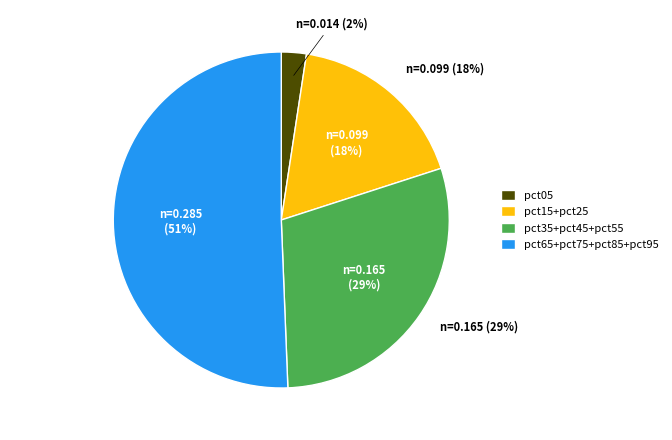

True or false: pct05 accounts for 2% of the total.

True